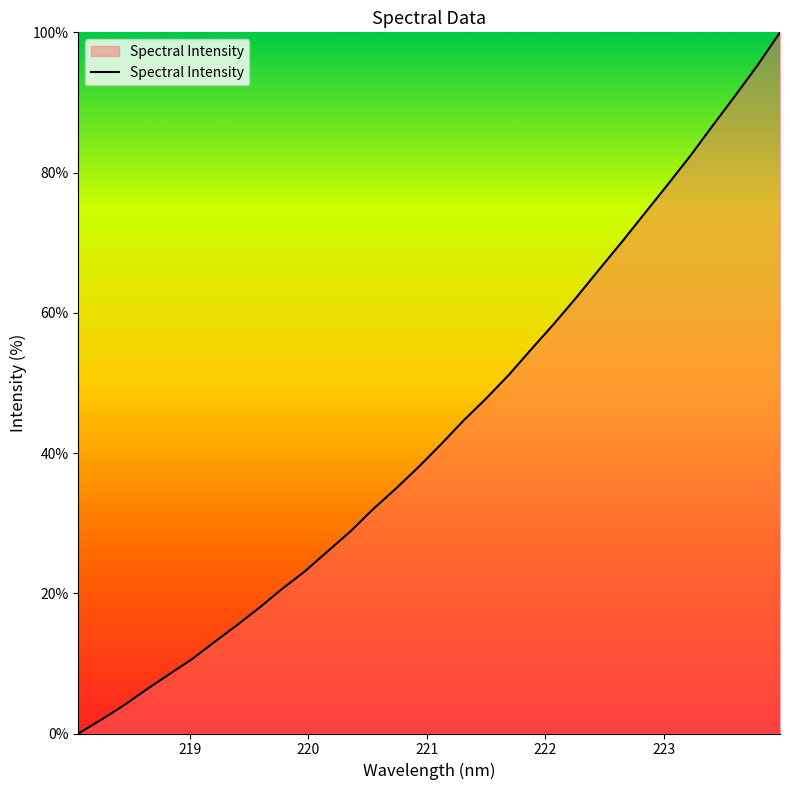

What is the difference between the maximum and minimum values?

100.0